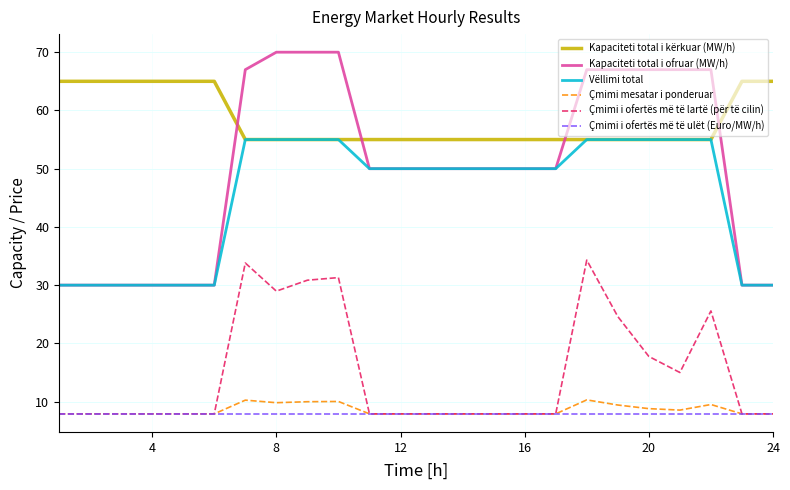

What is the maximum value shown in the chart?

70.0